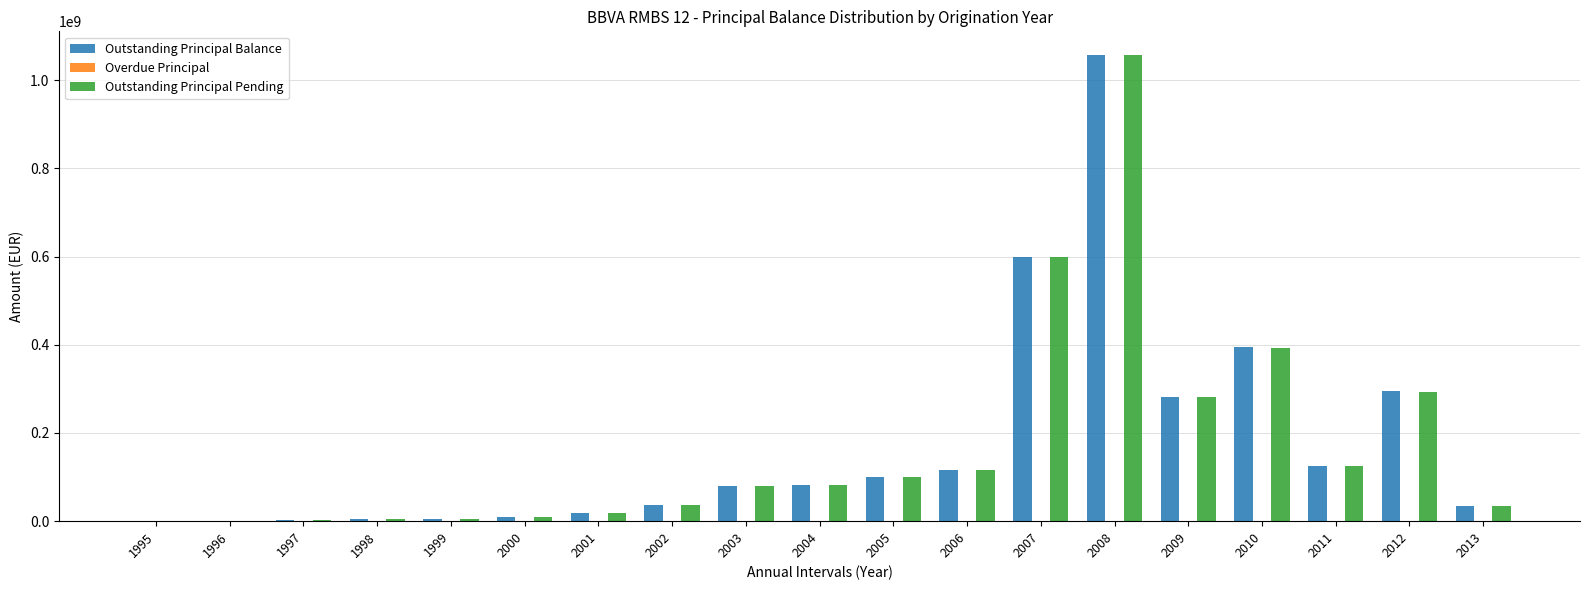

The value of Outstanding Principal Balance at 2012 is 294009571.5. True or false?

True